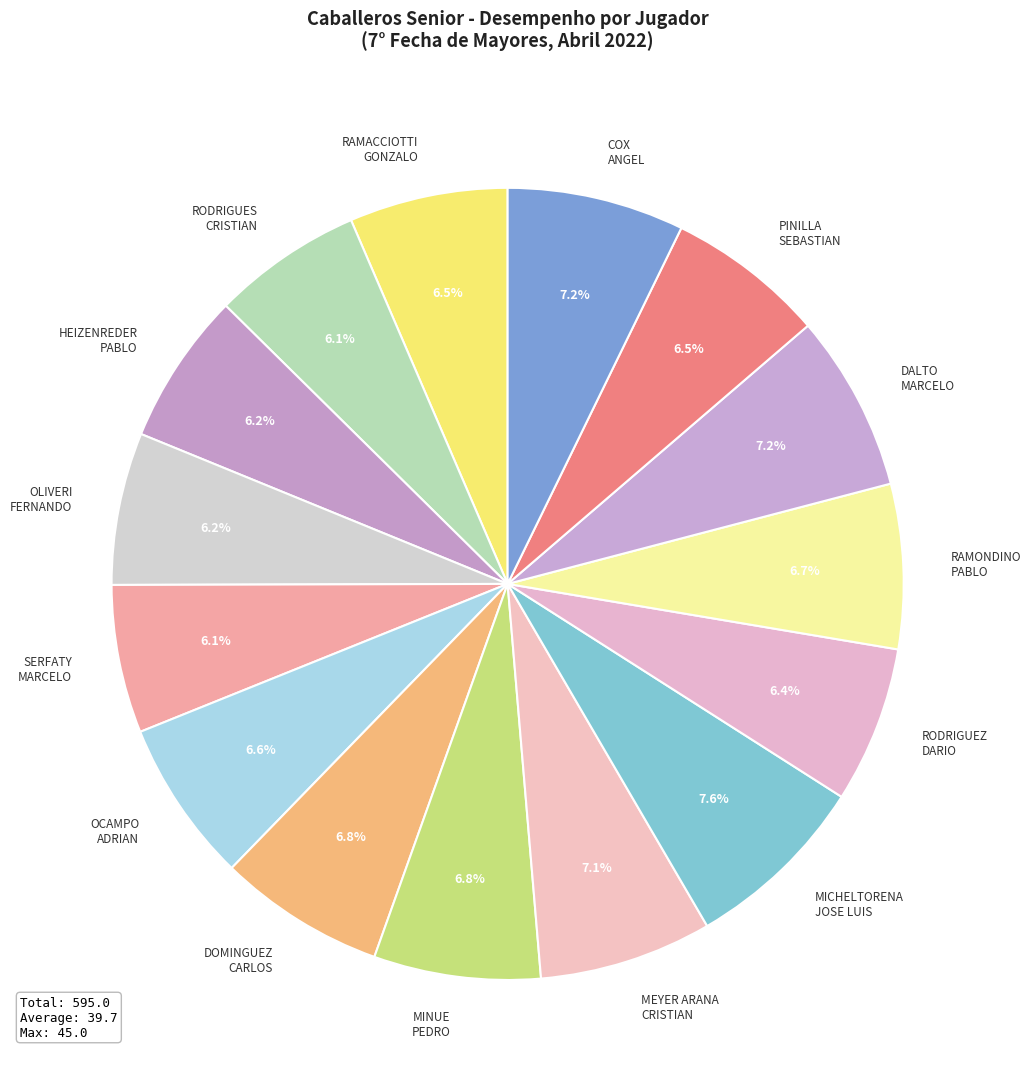

Between COX ANGEL and OLIVERI FERNANDO, which is larger?

COX ANGEL